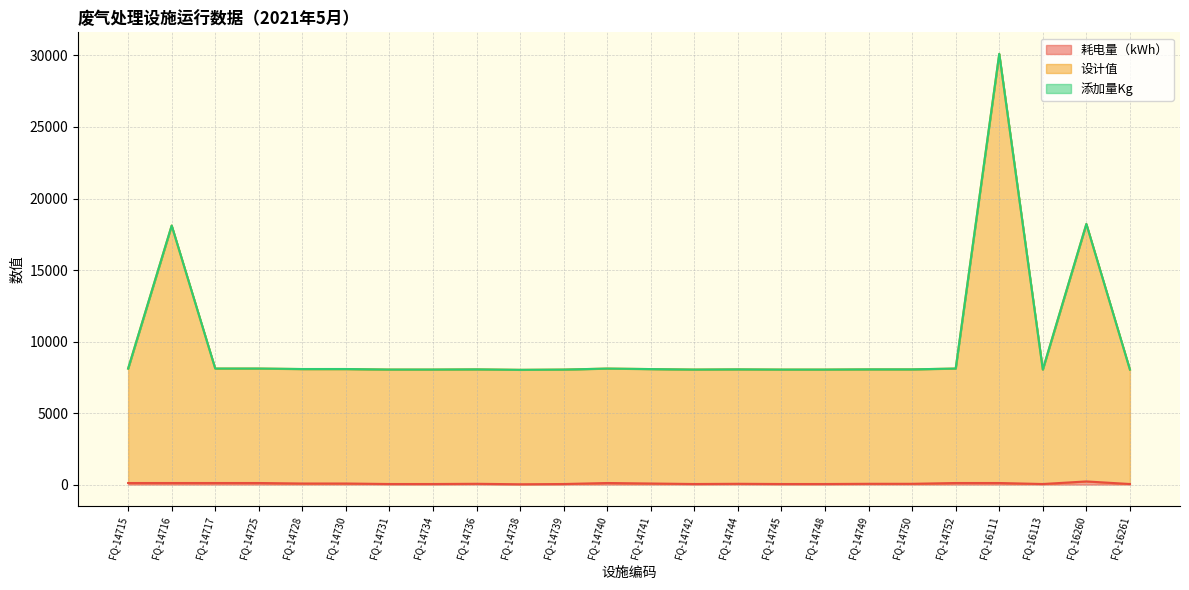

What is the value of the 设计值 point at the 15th from the left?

8055